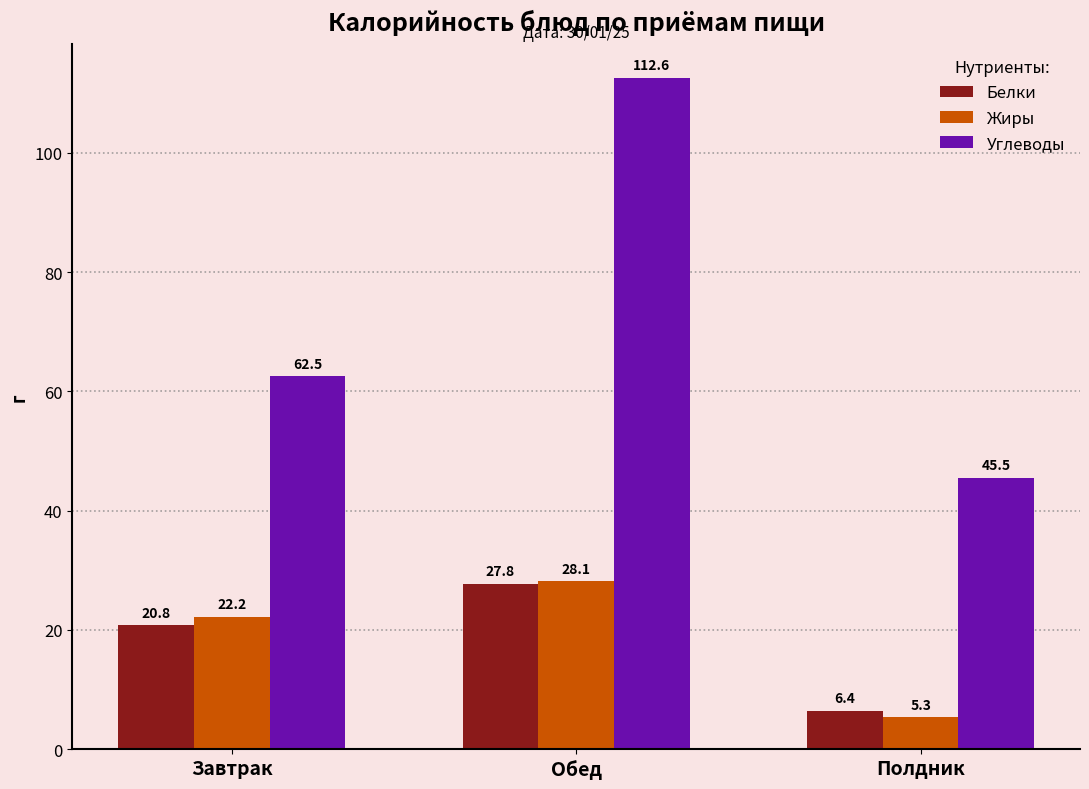

What is the average value of the Углеводы series?

73.5